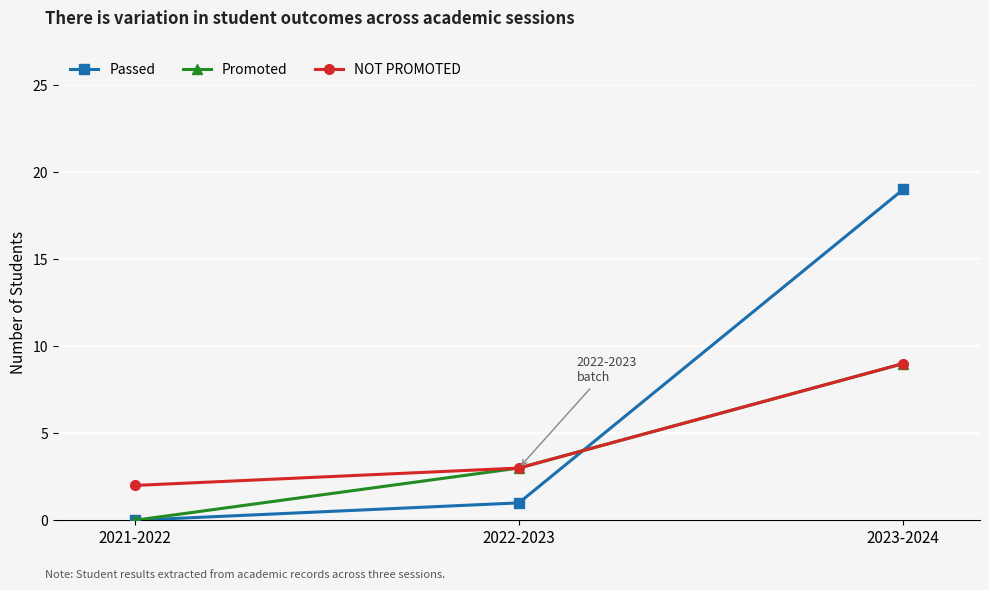

How many positive values does the Promoted series have?

2